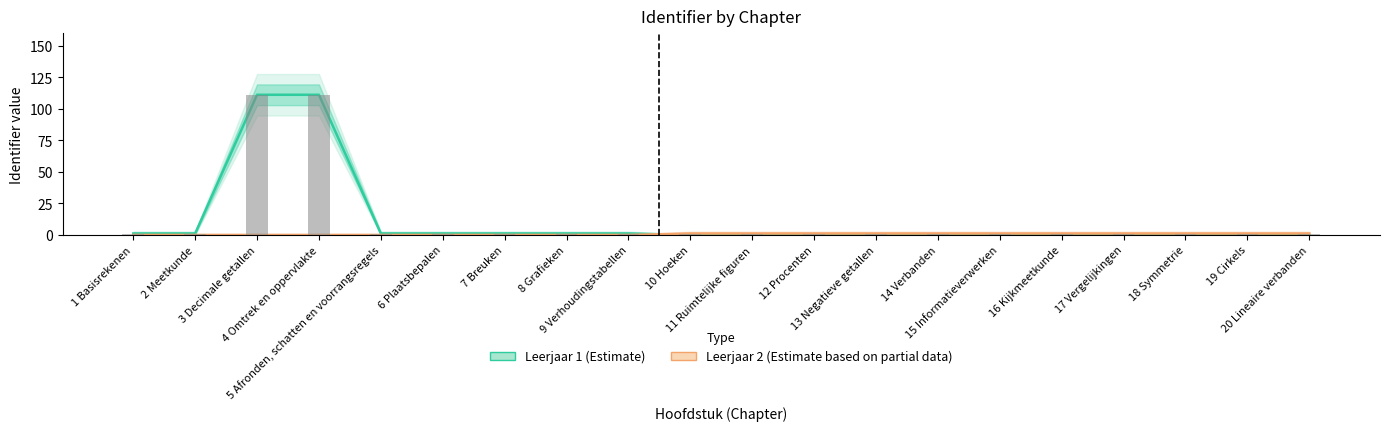

What position from the right is 10 Hoeken?

11